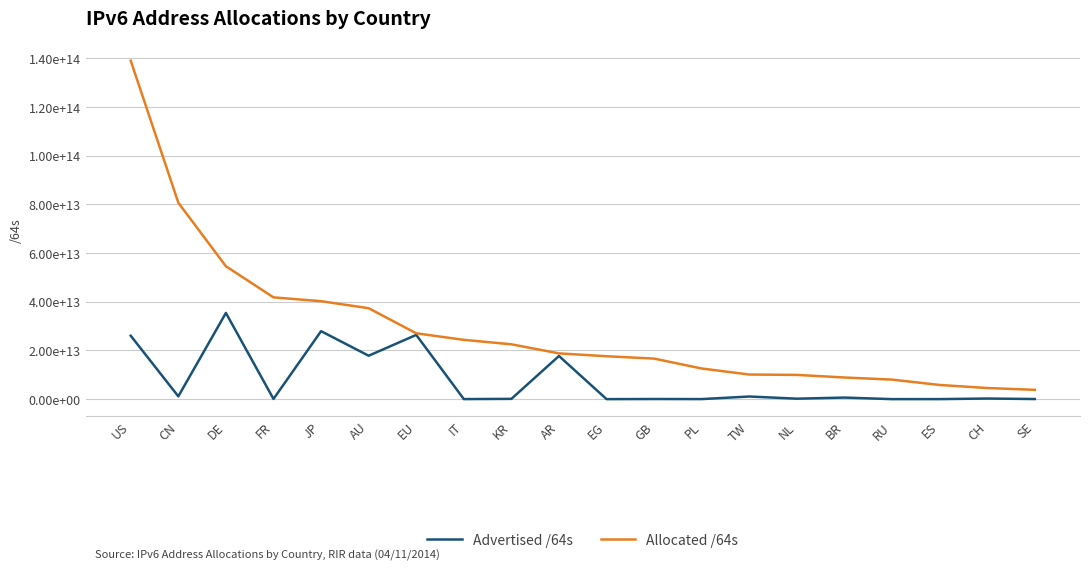

What are all the series names shown in the legend?

Advertised /64s, Allocated /64s